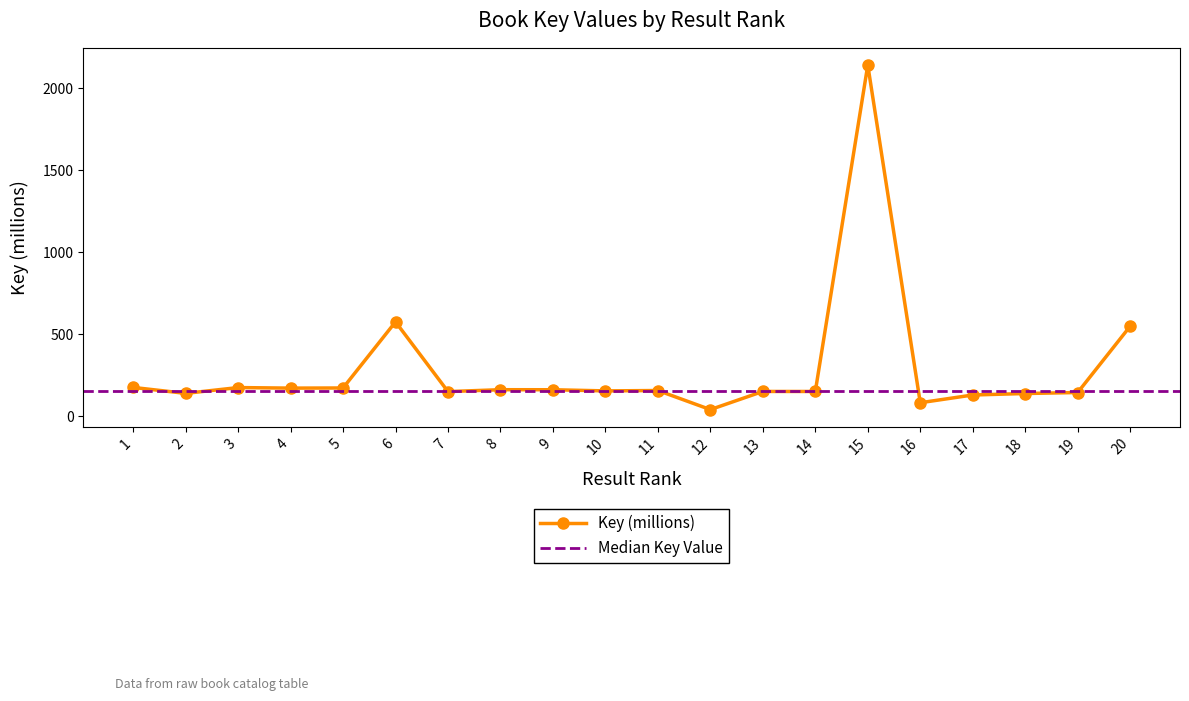

Rank the categories by value from highest to lowest.

15, 6, 20, 1, 3, 5, 4, 8, 9, 11, 10, 13, 14, 7, 19, 2, 18, 17, 16, 12